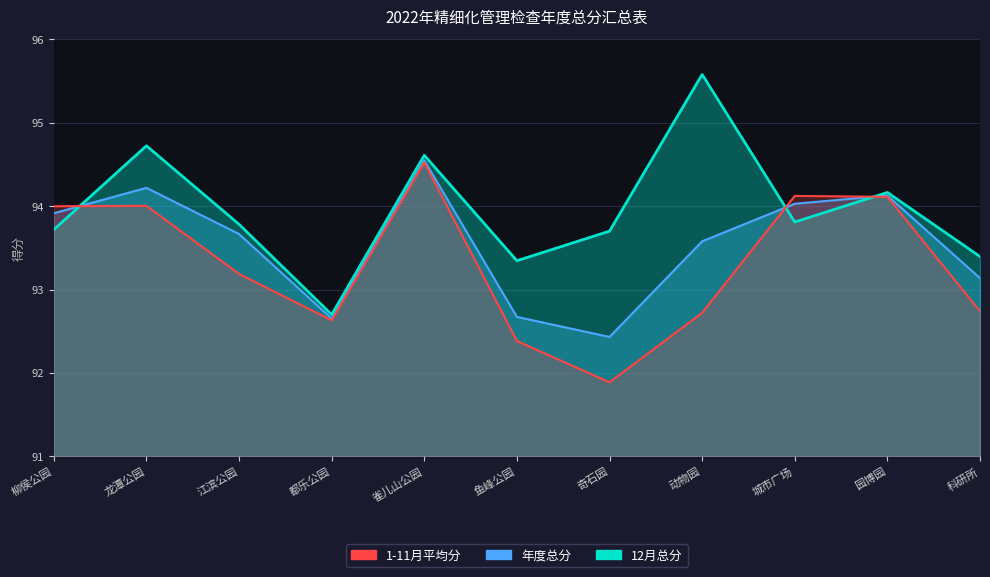

What is the lowest value of the 12月总分 series?

92.7